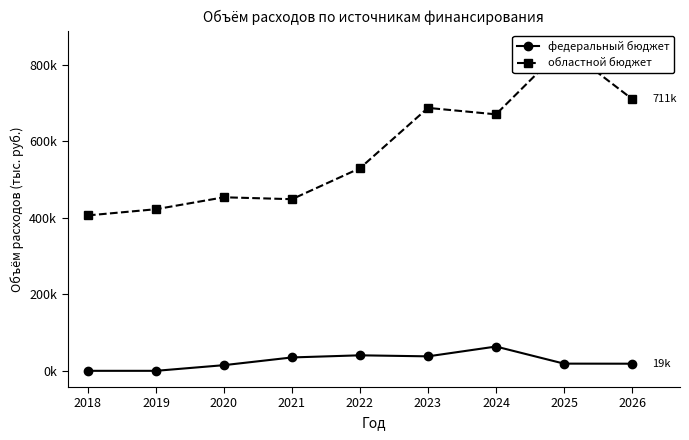

How many data points does each series have?

9